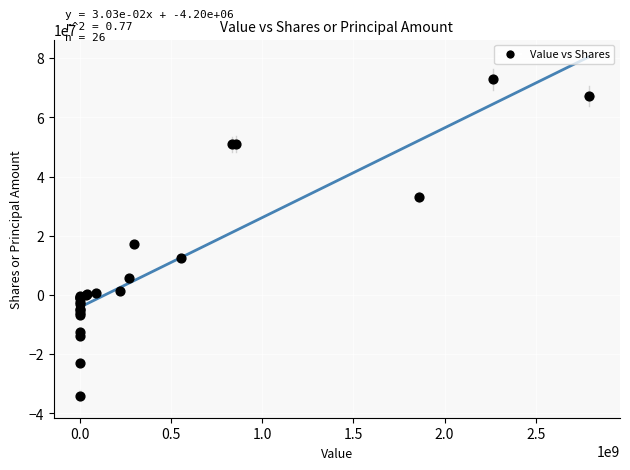

What Y value in the scatter plot is closest to 19451207?

17134359